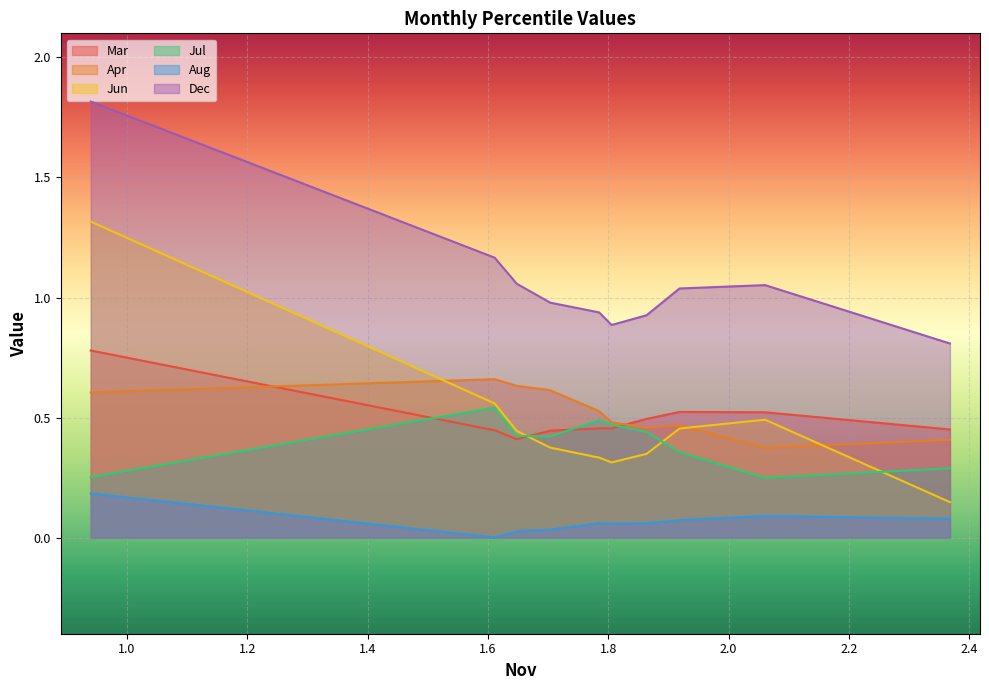

Is the value of Aug at pct85 greater than the value of Apr at pct75?

No